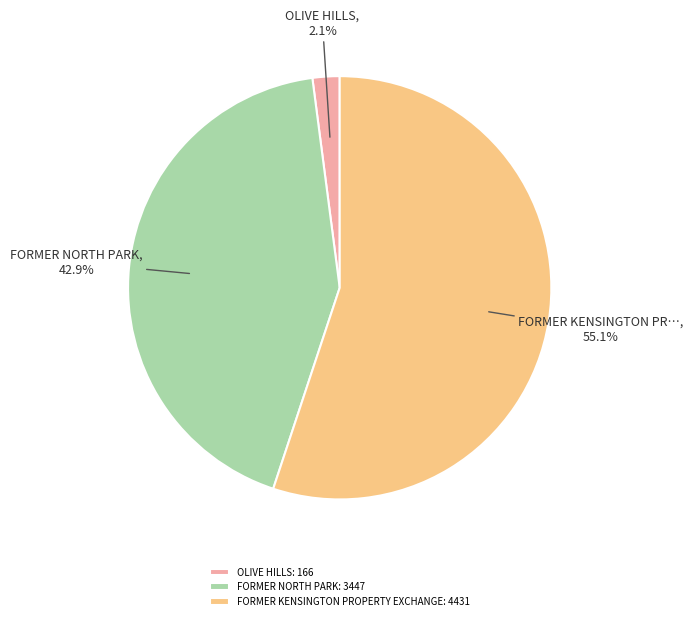

To the nearest percent, what portion does FORMER NORTH PARK represent?

43%